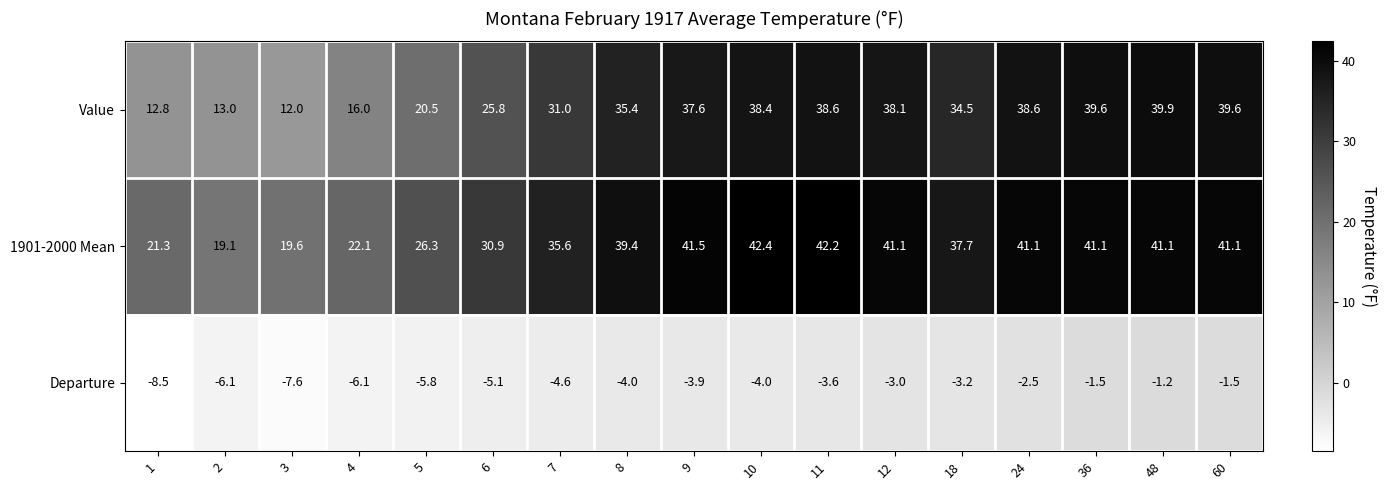

What is the approximate value of Value at 7?

31.0